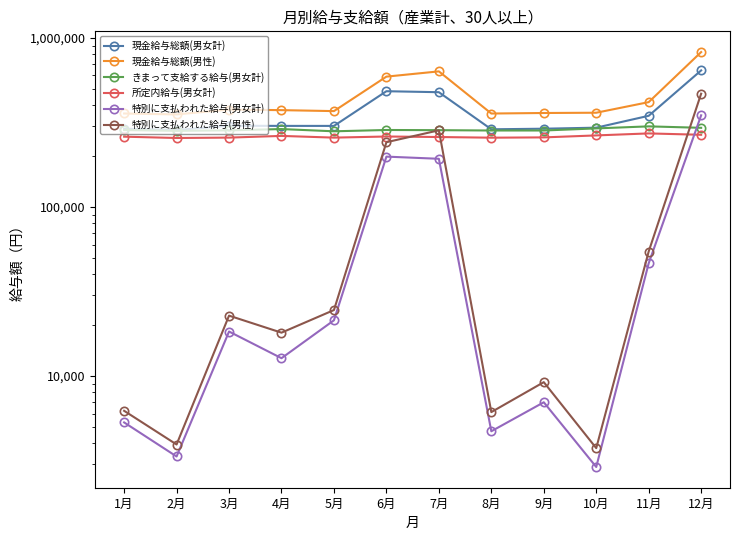

What is the value of the 特別に支払われた給与(男性) point at the 9th from the left?

9203